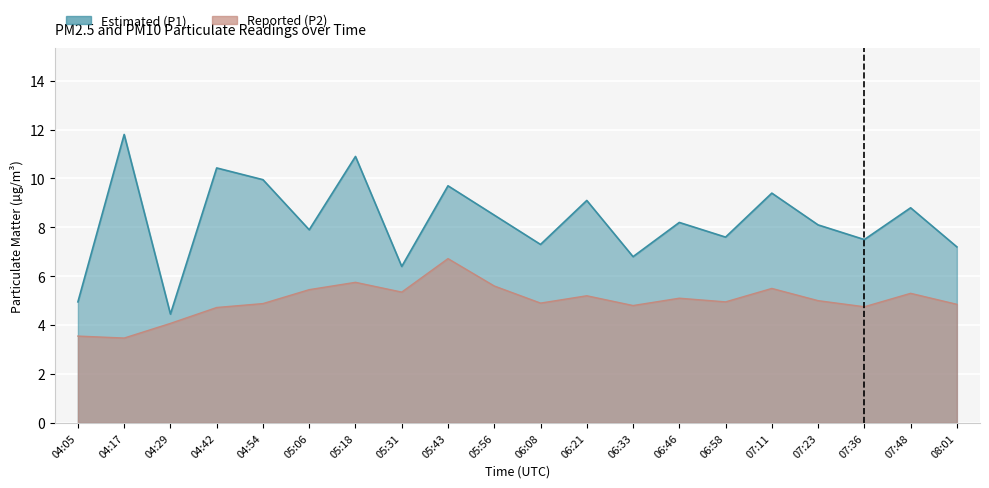

In P2, how many points are lower than both neighbors (excluding endpoints)?

6